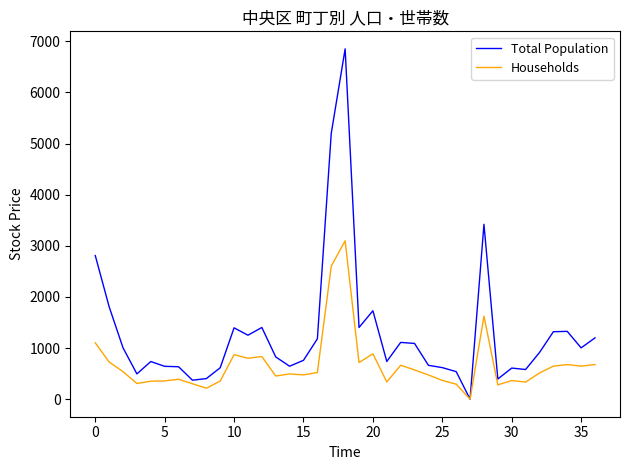

What is the highest value of the Total Population series?

6853